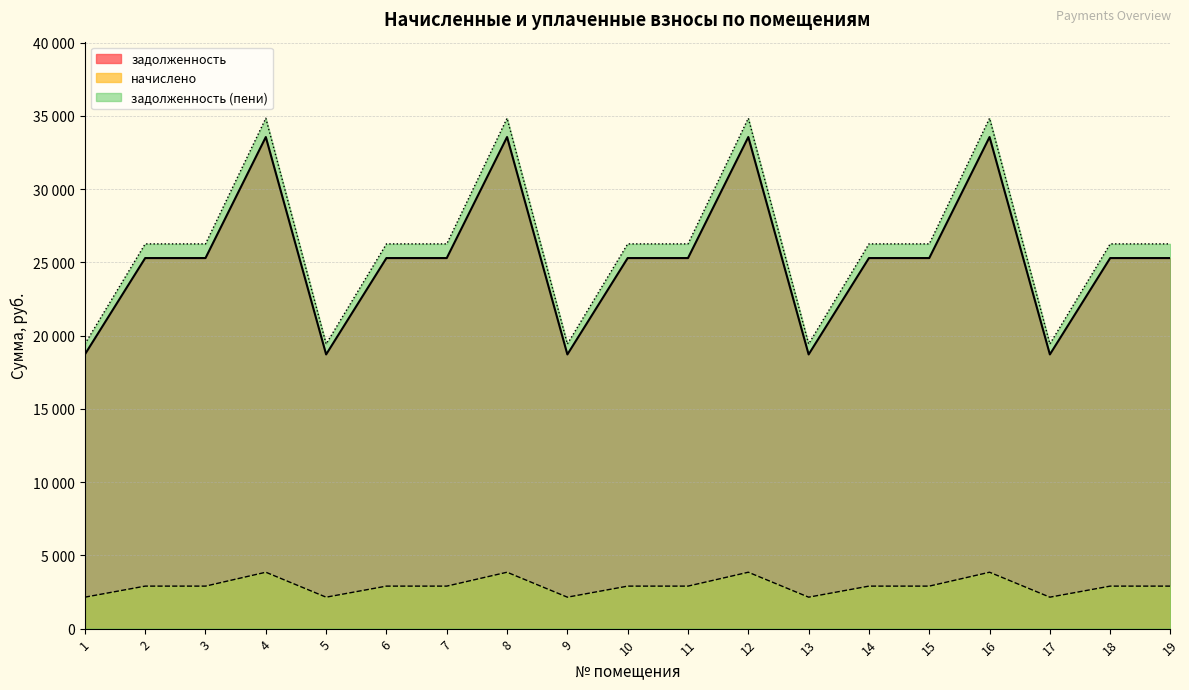

In задолженность, how many points are higher than both neighbors (excluding endpoints)?

4